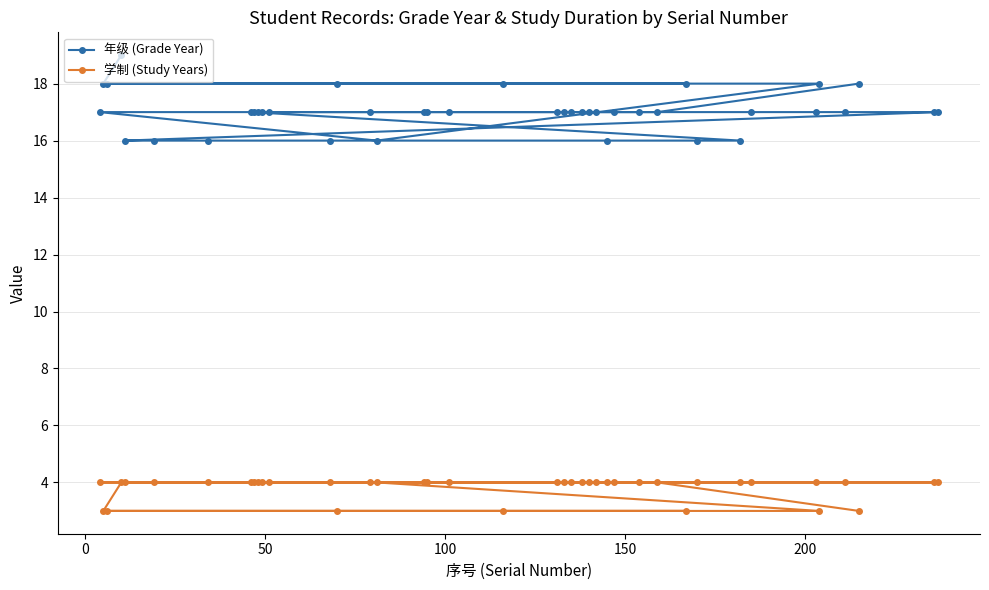

What is the value of the 学制 (Study Years) point at the 22nd from the left?

4